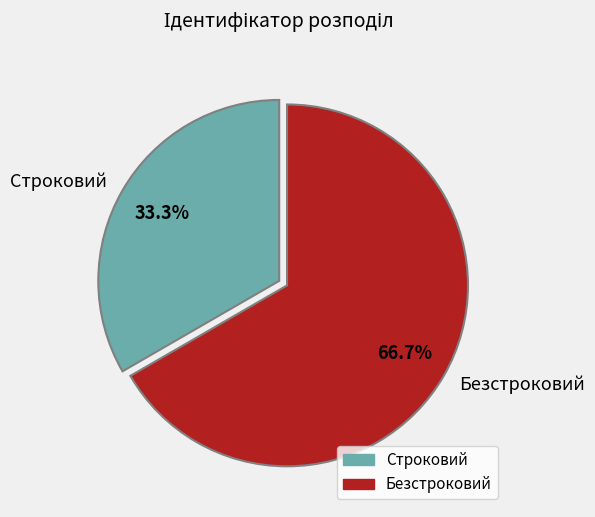

Which category has the biggest portion of the pie?

Безстроковий